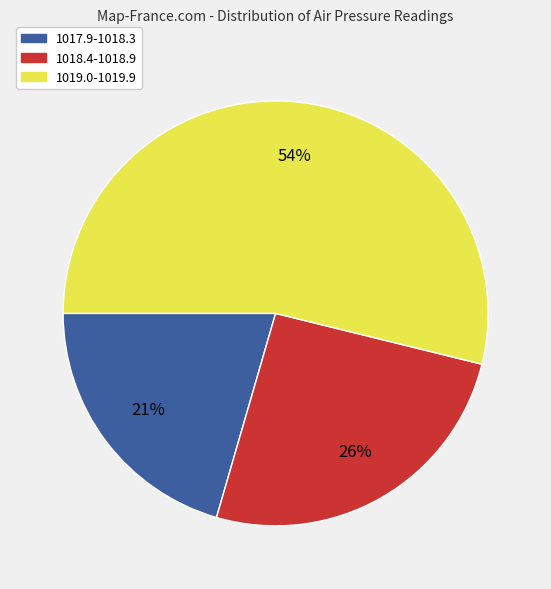

Approximately how many times larger is the value at 1019.0-1019.9 compared to 1018.4-1018.9?

2.1